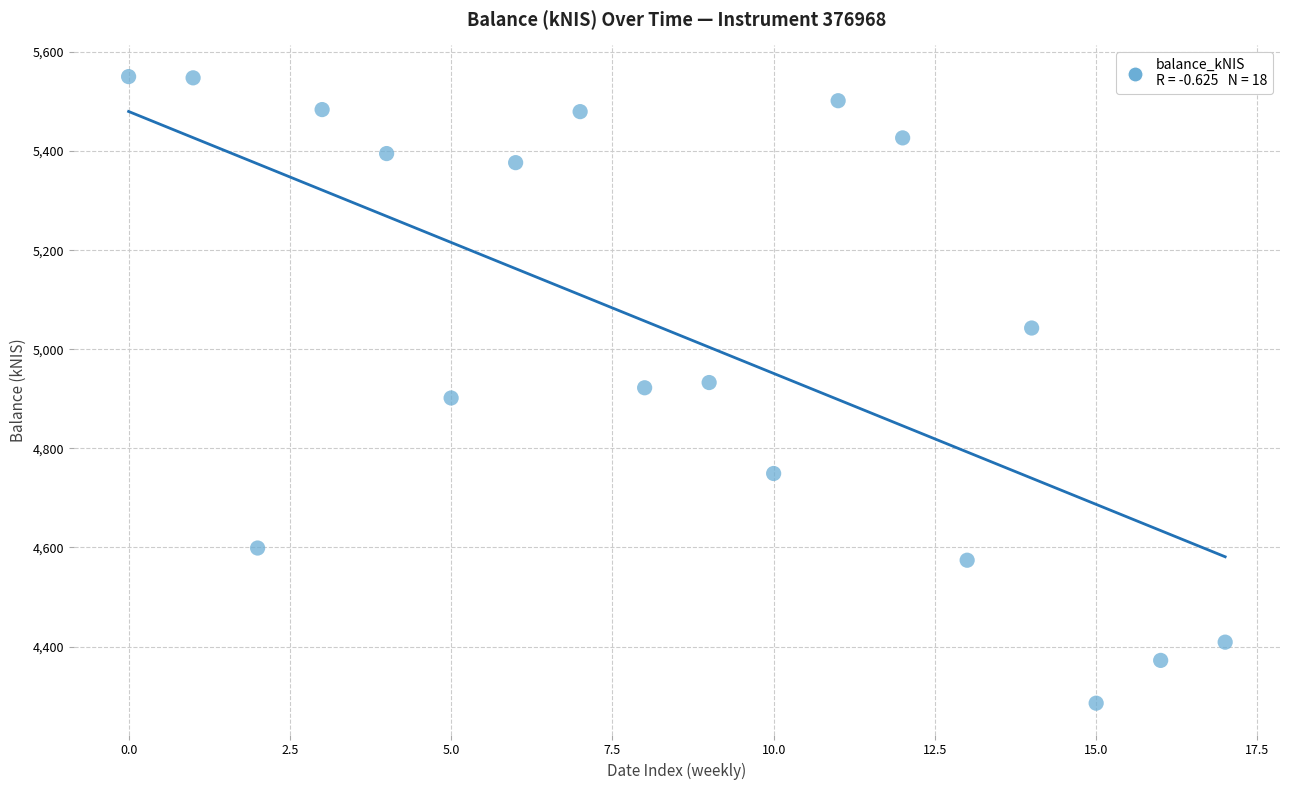

What is the range of Y values (max minus min)?

1264.5